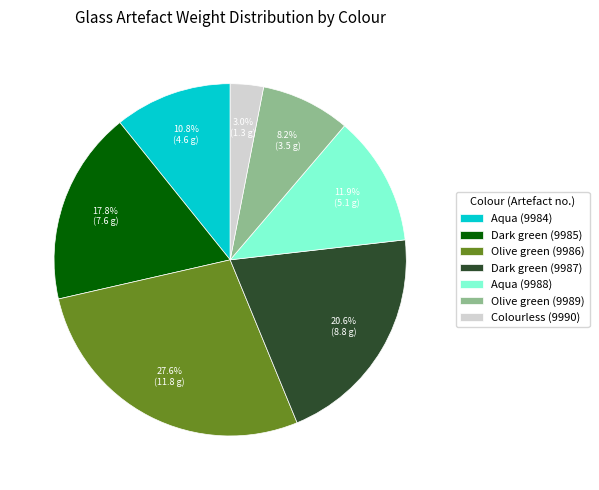

Which has a higher value, Aqua (9984) or Olive green (9989)?

Aqua (9984)